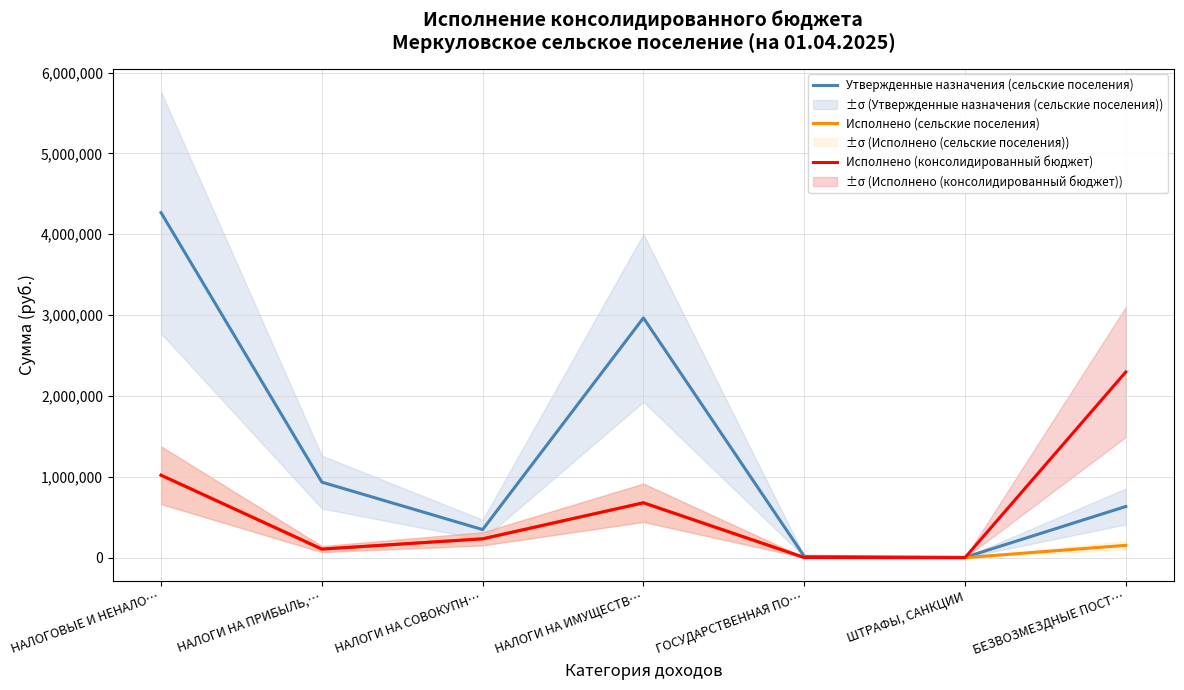

At which category does Утвержденные назначения (сельские поселения) reach its first local valley?

НАЛОГИ НА СОВОКУПН…